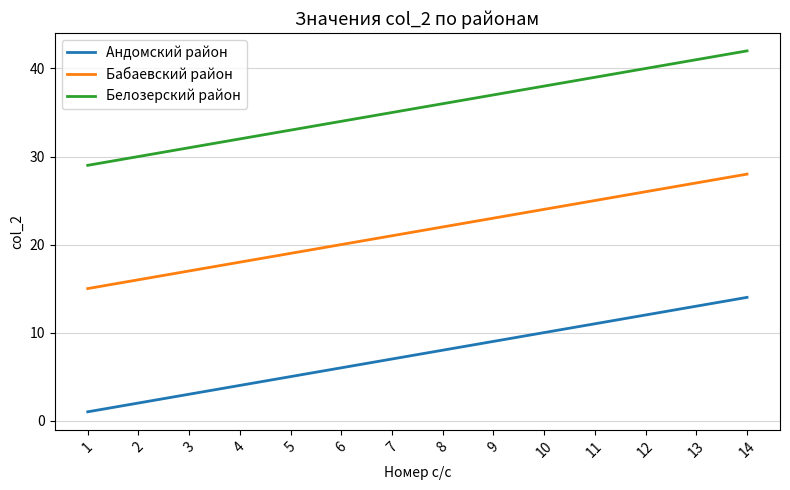

The value of Андомский район at 13 is 13. True or false?

True